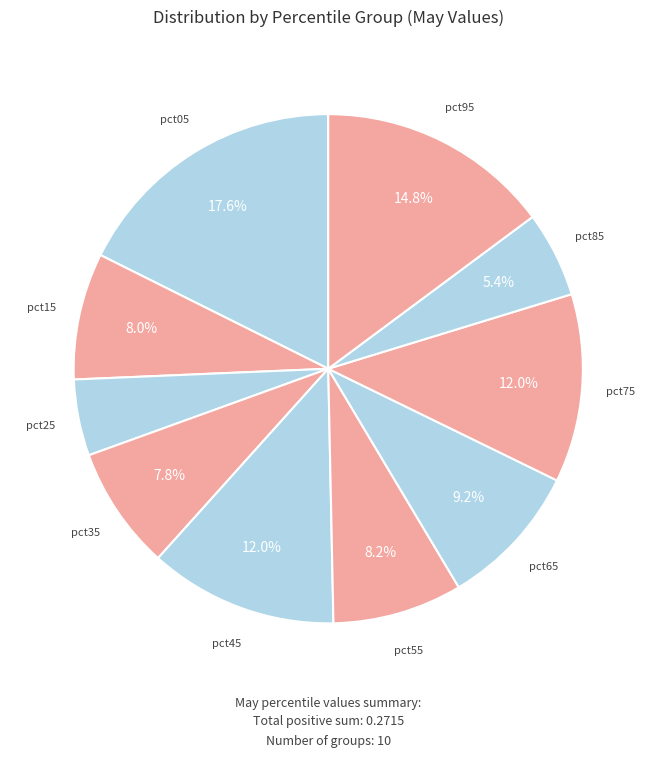

Rank the categories by value from highest to lowest.

pct05, pct95, pct45, pct75, pct65, pct55, pct15, pct35, pct85, pct25